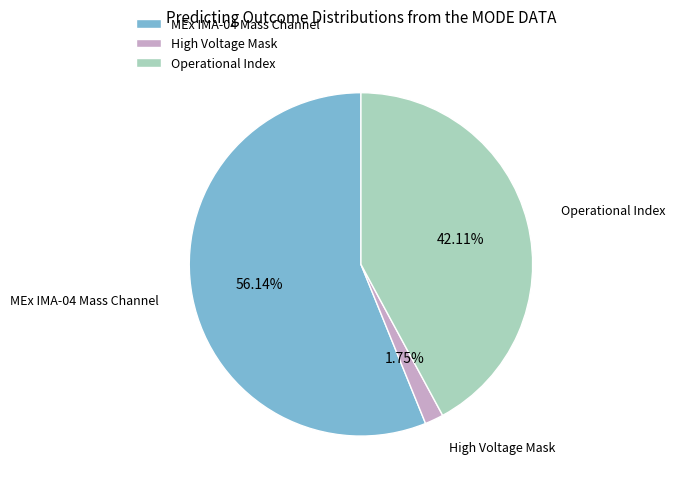

Is the sum of High Voltage Mask and Operational Index greater than half?

No